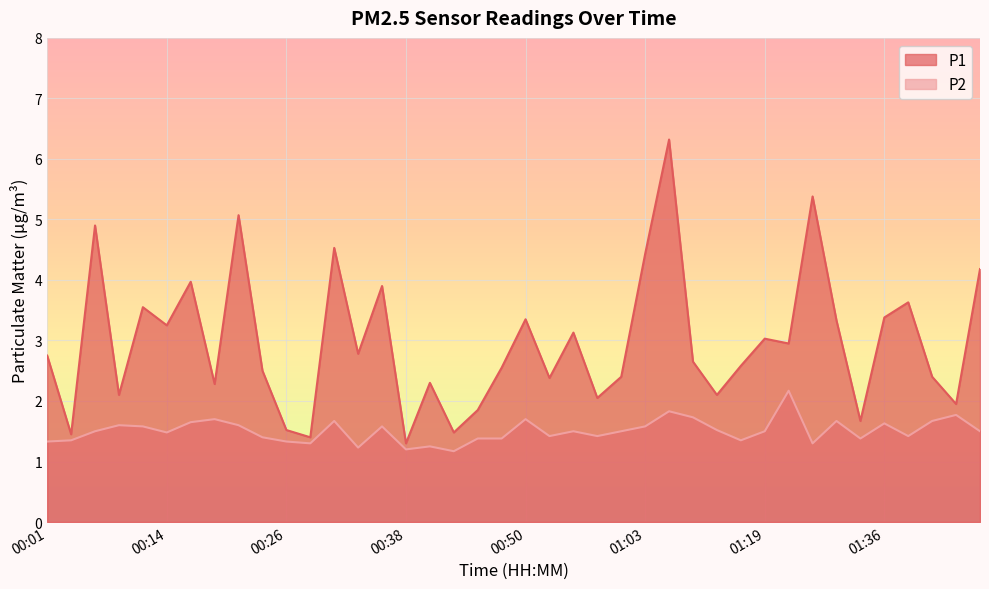

What is the difference between the maximum and minimum values in the P1 series?

5.0